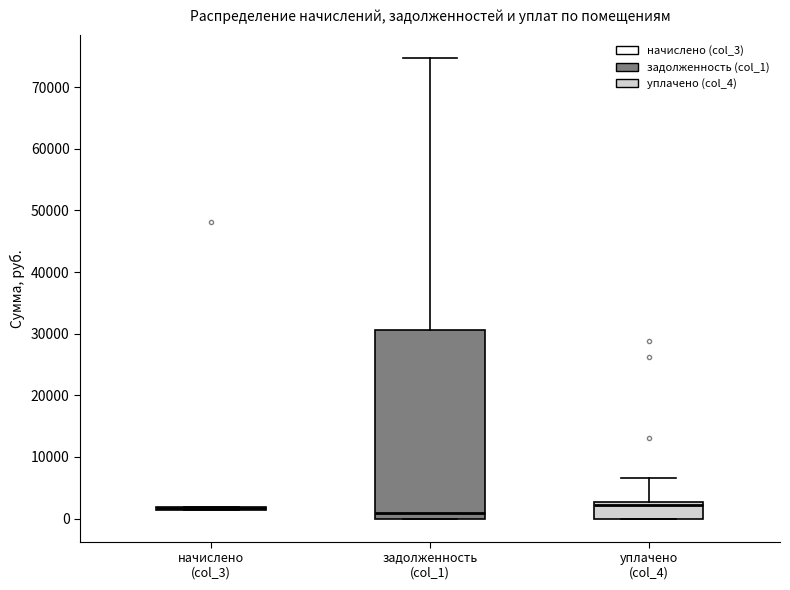

Reading left to right, transcribe this box plot: for each box, give where its median line is, the range the box spans, and where its two whiskers end, as read against the y-axis. The values are not printed on the chart, so give them approximately, as read against the axis.

начислено (col_3): box collapsed to a line at 2000, whiskers 1000 to 2000
задолженность (col_1): median 1000, box 0 to 31000, whiskers 0 to 75000
уплачено (col_4): median 2000, box 0 to 3000, whiskers 0 to 7000